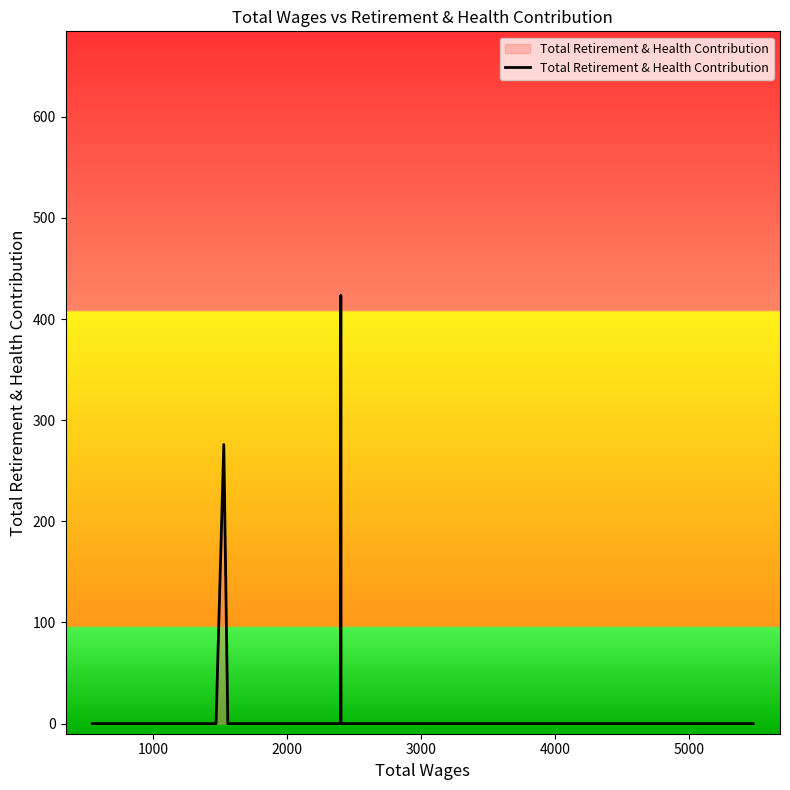

What is the greatest value displayed?

423